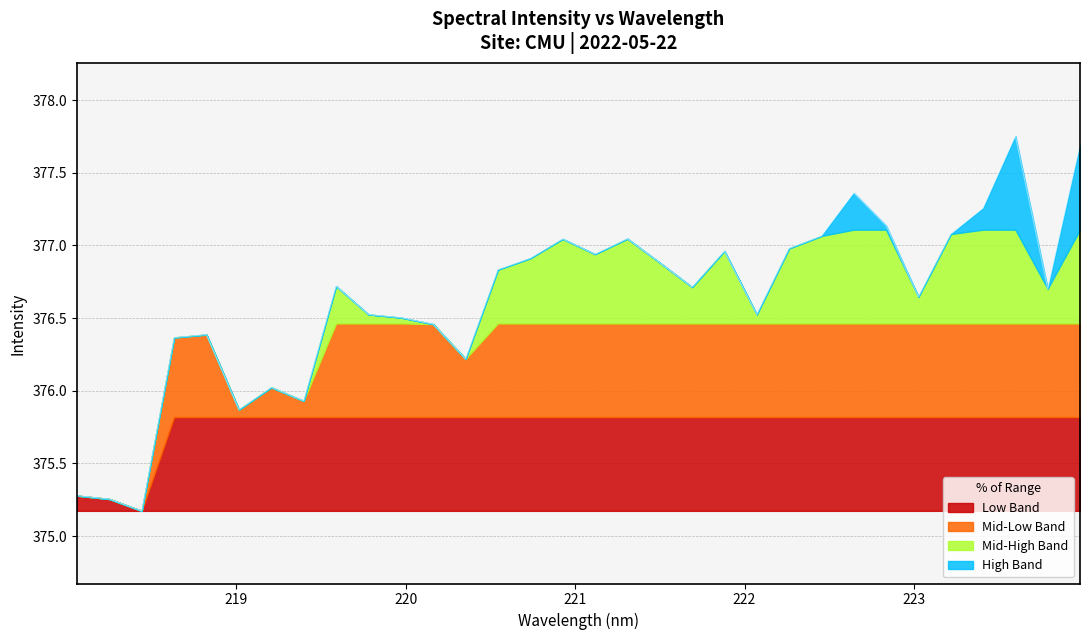

Reading left to right, list all the values displayed in this chart.

375.3	375.3	375.2	376.4	376.4	375.9	376.0	375.9	376.7	376.5	376.5	376.5	376.2	376.8	376.9	377.0	376.9	377.0	376.9	376.7	377.0	376.5	377.0	377.1	377.4	377.1	376.6	377.1	377.3	377.8	376.7	377.7